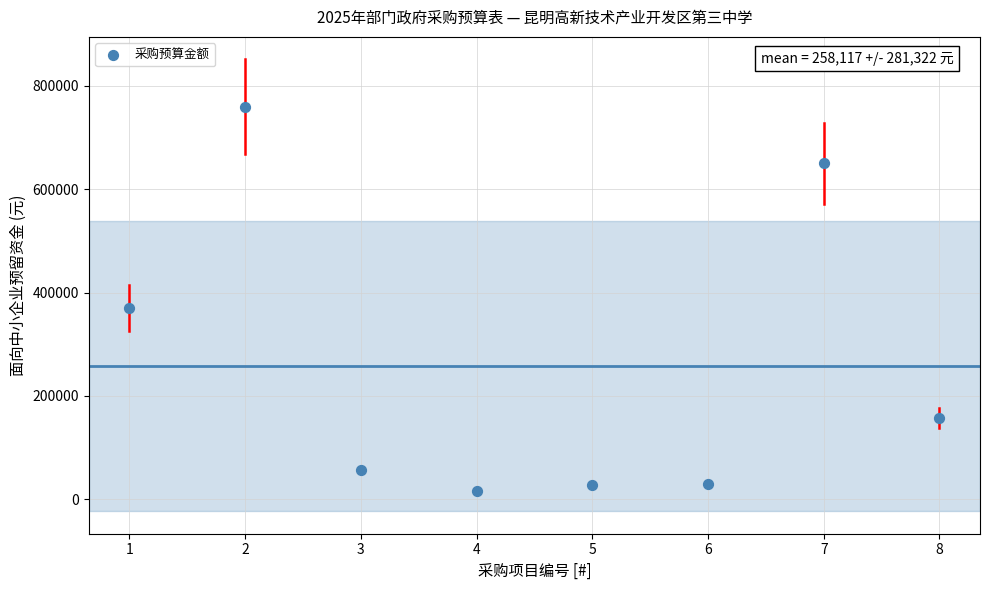

What Y value in the scatter plot is closest to 387500?

369360.0